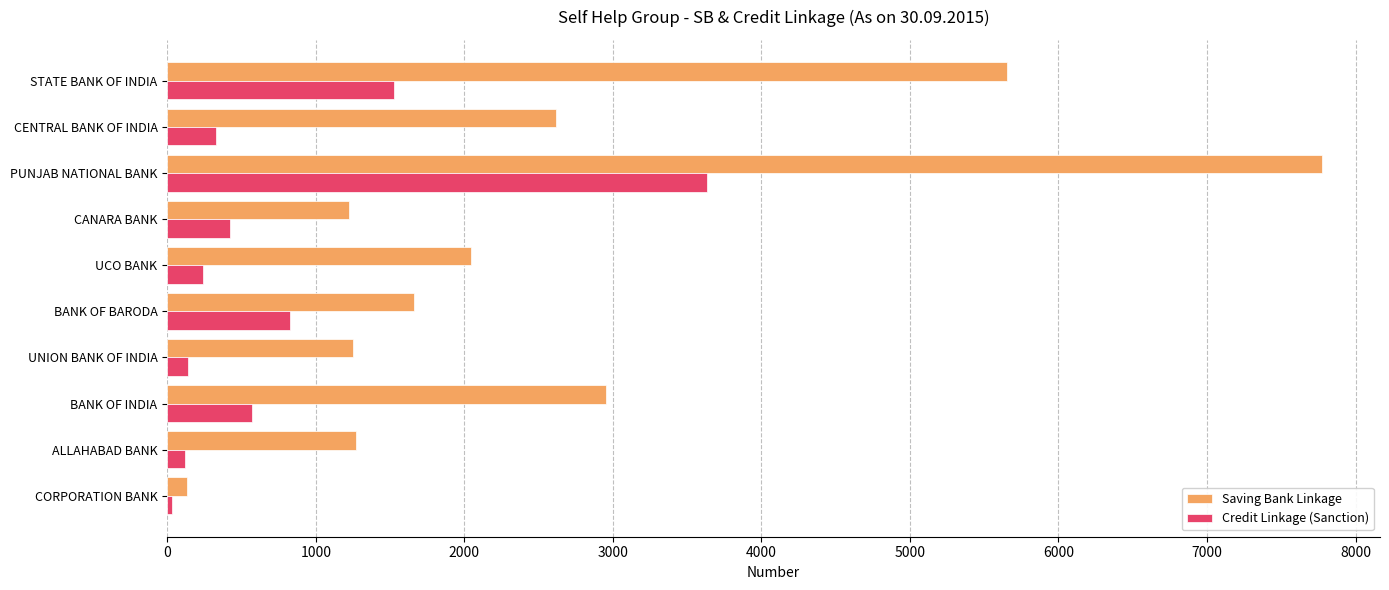

Rank the series by their maximum value, from lowest to highest.

Credit Linkage (Sanction), Saving Bank Linkage